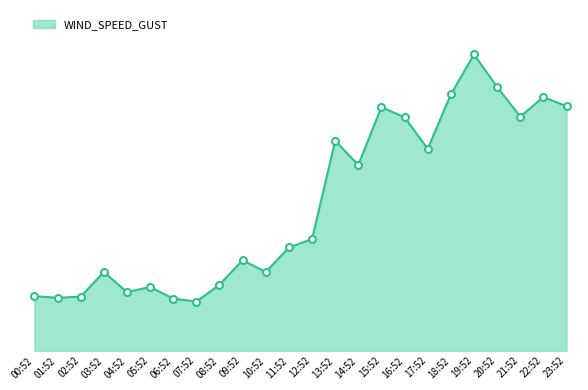

Reading left to right, extract all data points from this chart.

3.9	3.8	3.9	5.7	4.2	4.6	3.8	3.6	4.8	6.6	5.7	7.5	8.1	15.2	13.4	17.6	16.9	14.6	18.6	21.4	19.1	16.9	18.4	17.7